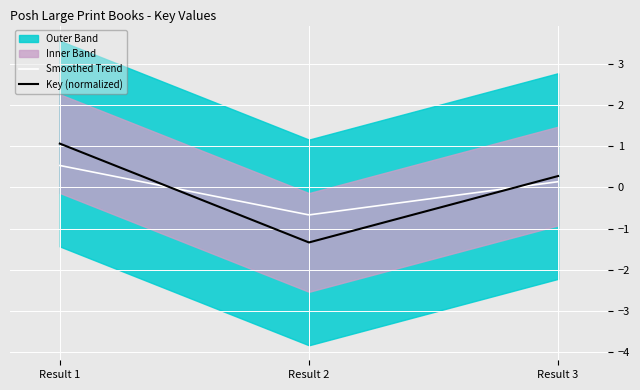

Where is Key (normalized) nearest to the value 0?

Result 3